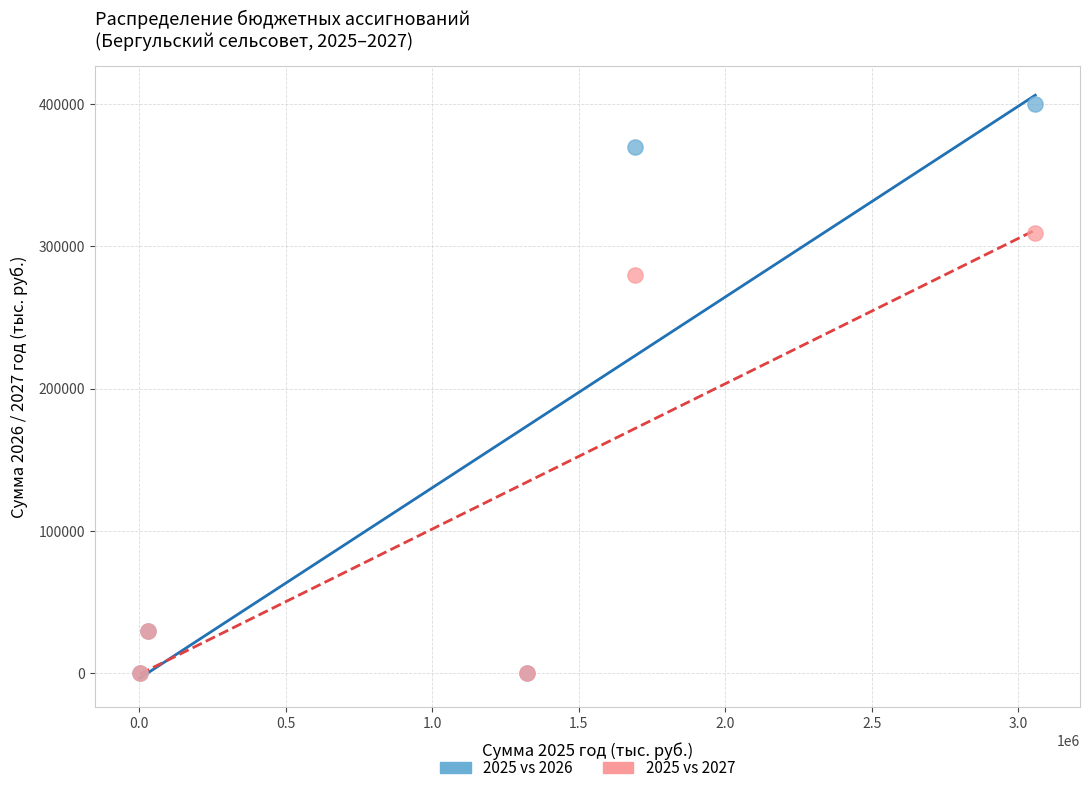

Across all series, what Y value is closest to 199800?

279500